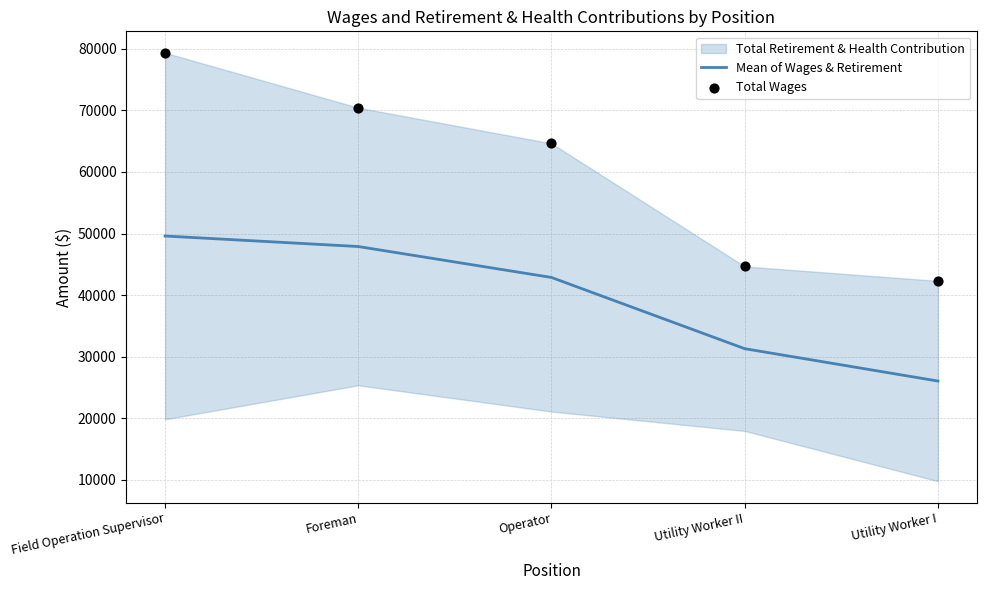

What is the total value across all series at Field Operation Supervisor?

128941.5